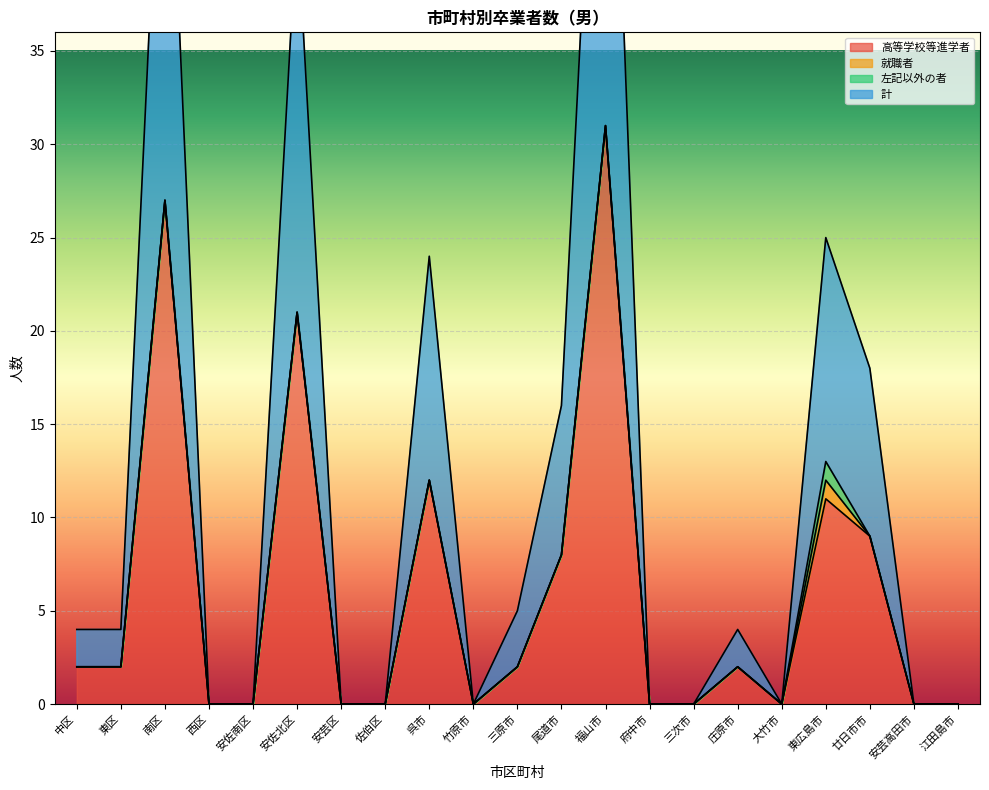

Rank the series at 竹原市 from highest to lowest value.

高等学校等進学者, 計